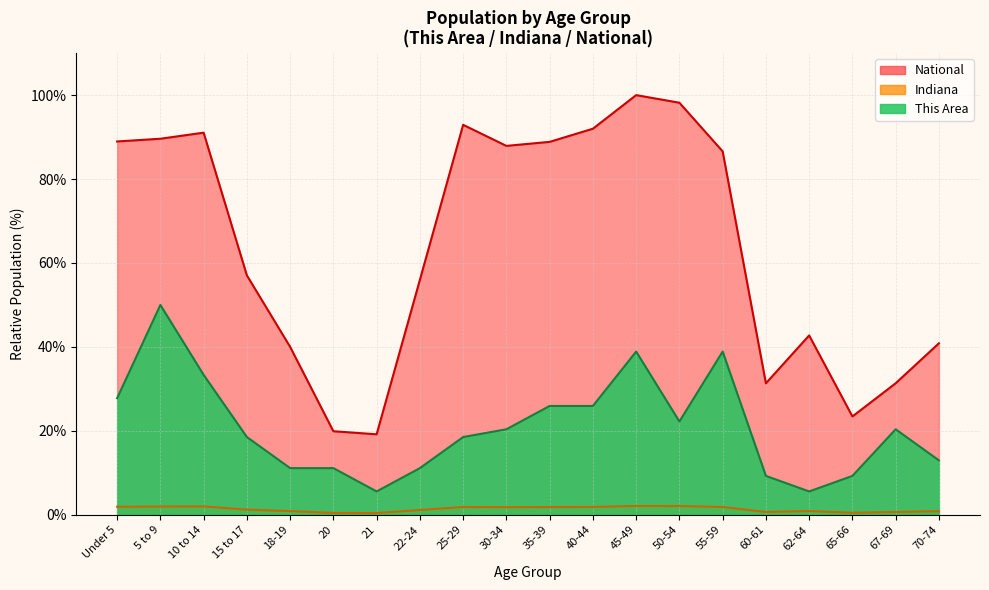

Reading left to right, extract all data points from this chart.

This Area: 27.8	50.0	33.3	18.5	11.1	11.1	5.6	11.1	18.5	20.4	25.9	25.9	38.9	22.2	38.9	9.3	5.6	9.3	20.4	13.0
Indiana: 1.9	2.0	2.0	1.2	0.9	0.4	0.4	1.1	1.8	1.8	1.8	1.9	2.1	2.1	1.8	0.7	0.9	0.5	0.7	0.9
National: 89.0	89.6	91.1	57.0	40.0	19.9	19.2	56.0	92.9	87.9	88.9	92.0	100.0	98.2	86.6	31.3	42.7	23.4	31.3	40.9